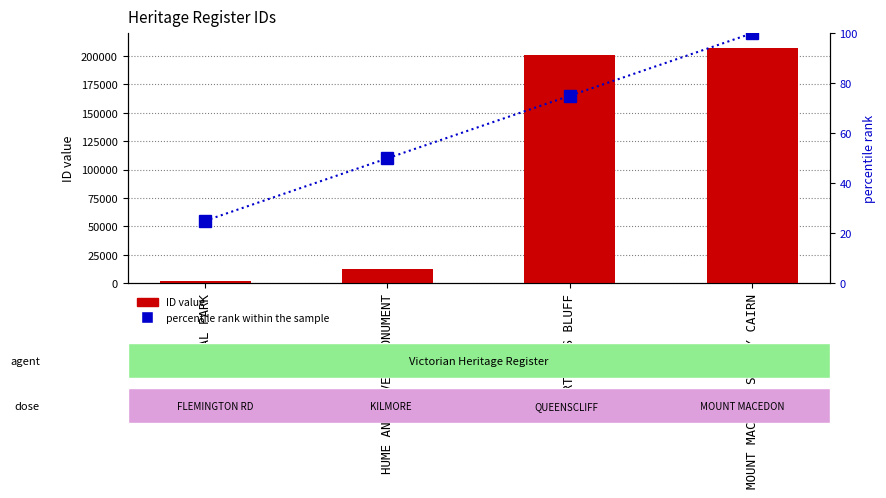

Reading right to left, extract all data points from this chart.

ID value: MOUNT MACEDON SURVEY CAIRN=207061	SHORTLANDS BLUFF=200972	HUME AND HOVELL MONUMENT=12801	ROYAL PARK=1954
percentile rank within the sample: MOUNT MACEDON SURVEY CAIRN=100	SHORTLANDS BLUFF=75	HUME AND HOVELL MONUMENT=50	ROYAL PARK=25